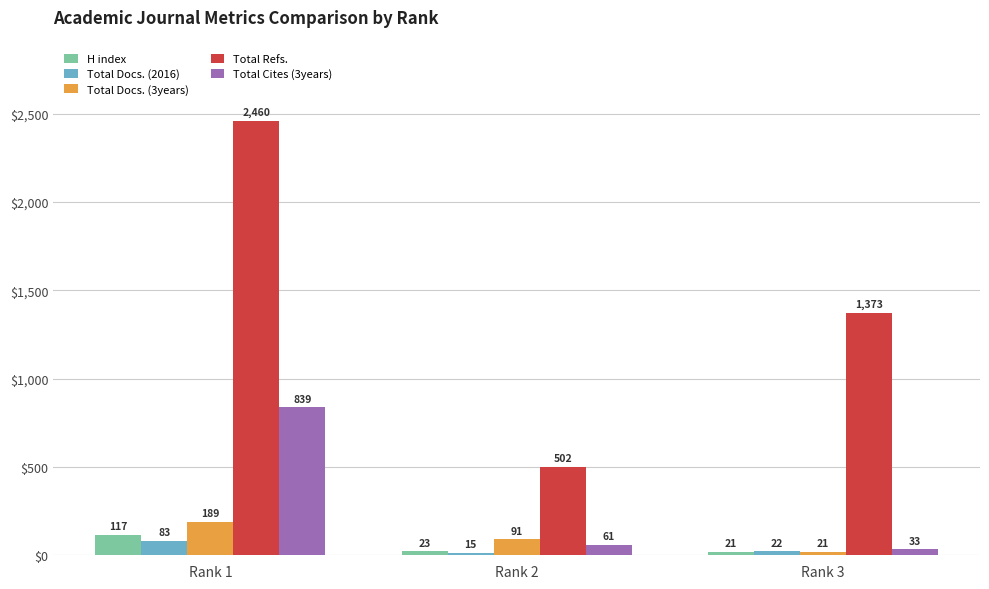

Does the chart contain stacked bars?

No